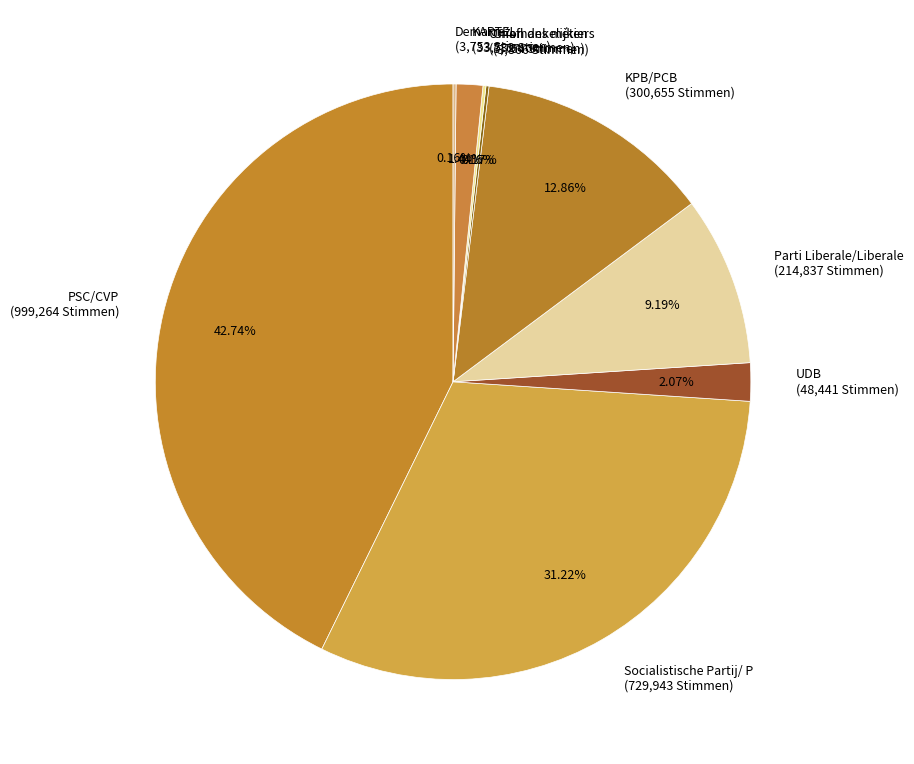

Is the sum of KPB/PCB (300,655 Stimmen) and Parti Liberale/Liberale (214,837 Stimmen) greater than half?

No